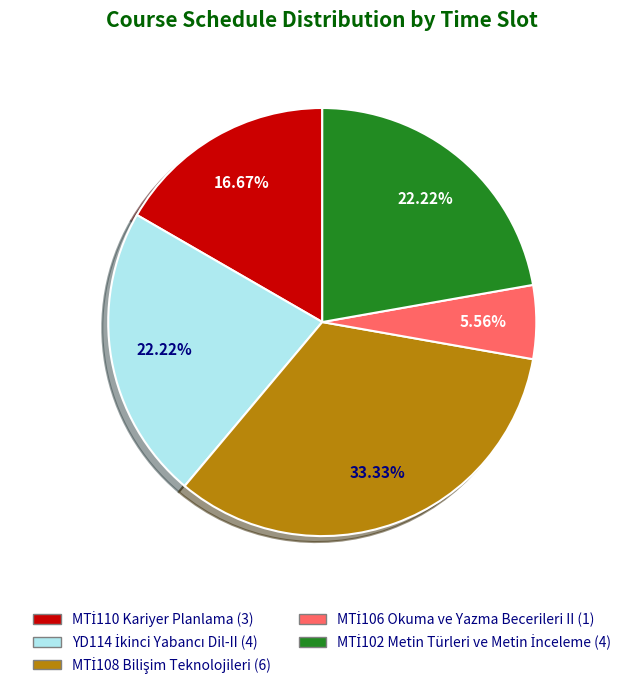

Does any single category account for the majority?

No